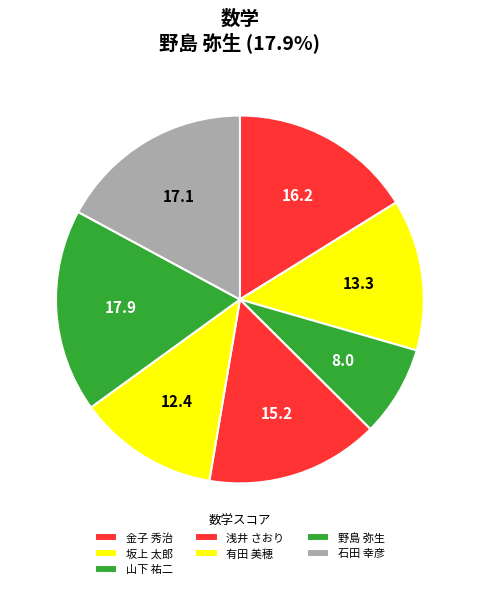

Approximately how many times larger is the value at 坂上 太郎 compared to 有田 美穂?

1.1